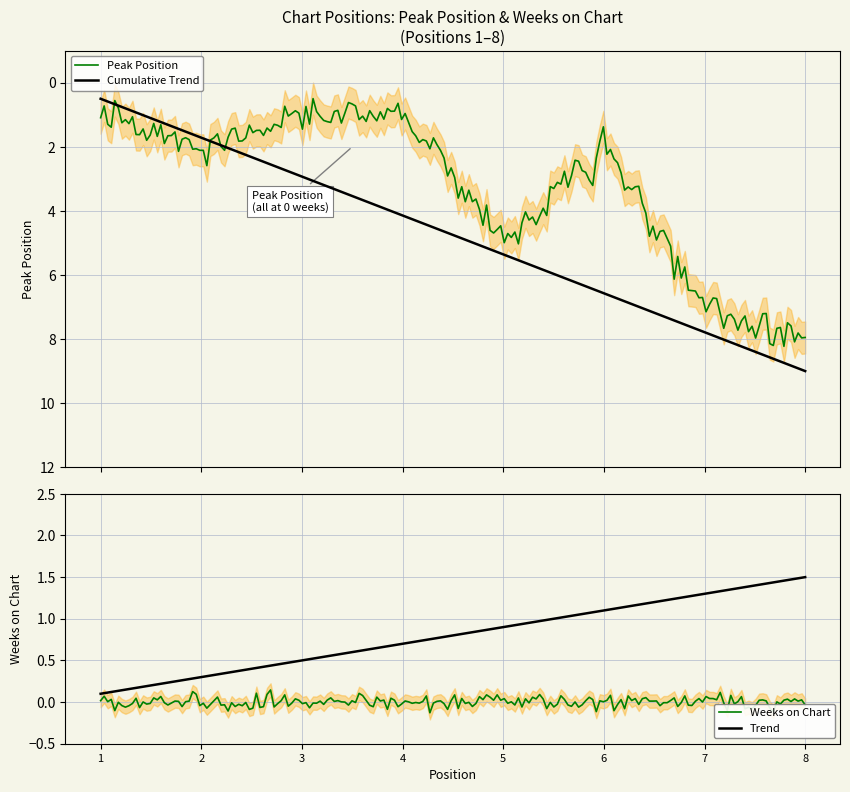

Reading left to right, what are all the values shown in this chart?

Peak Position: 1=1	2=2	3=1	4=1	5=5	6=2	7=7	8=8
Weeks on Chart: 1=0	2=0	3=0	4=0	5=0	6=0	7=0	8=0